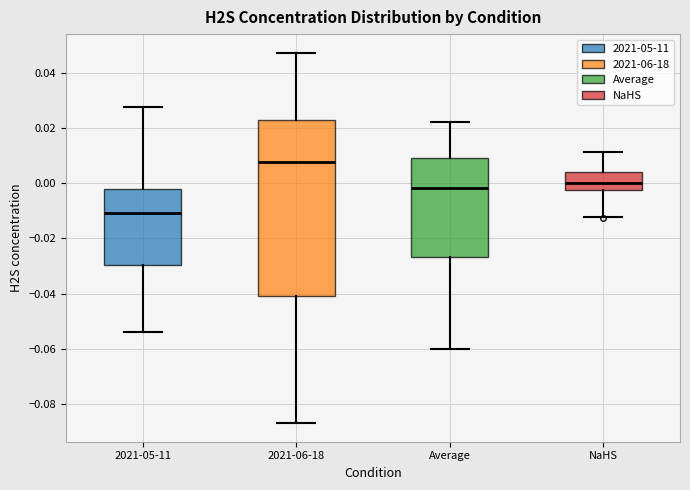

Reading left to right, read every box against the y-axis: the position of its median line, the range the box covers, and the ends of its whiskers. The values are not printed on the chart, so give them approximately, as read against the axis.

2021-05-11: median -0.010, box -0.030 to -0.002, whiskers -0.054 to 0.028
2021-06-18: median 0.008, box -0.040 to 0.022, whiskers -0.088 to 0.048
Average: median -0.002, box -0.026 to 0.010, whiskers -0.060 to 0.022
NaHS: median 0.000, box -0.002 to 0.004, whiskers -0.012 to 0.012